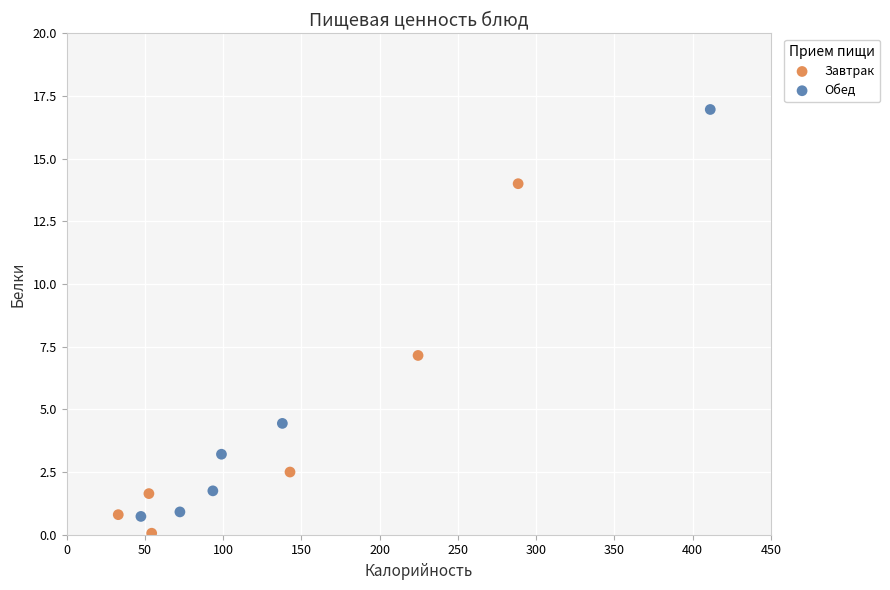

Which series reaches the maximum Y coordinate?

Обед